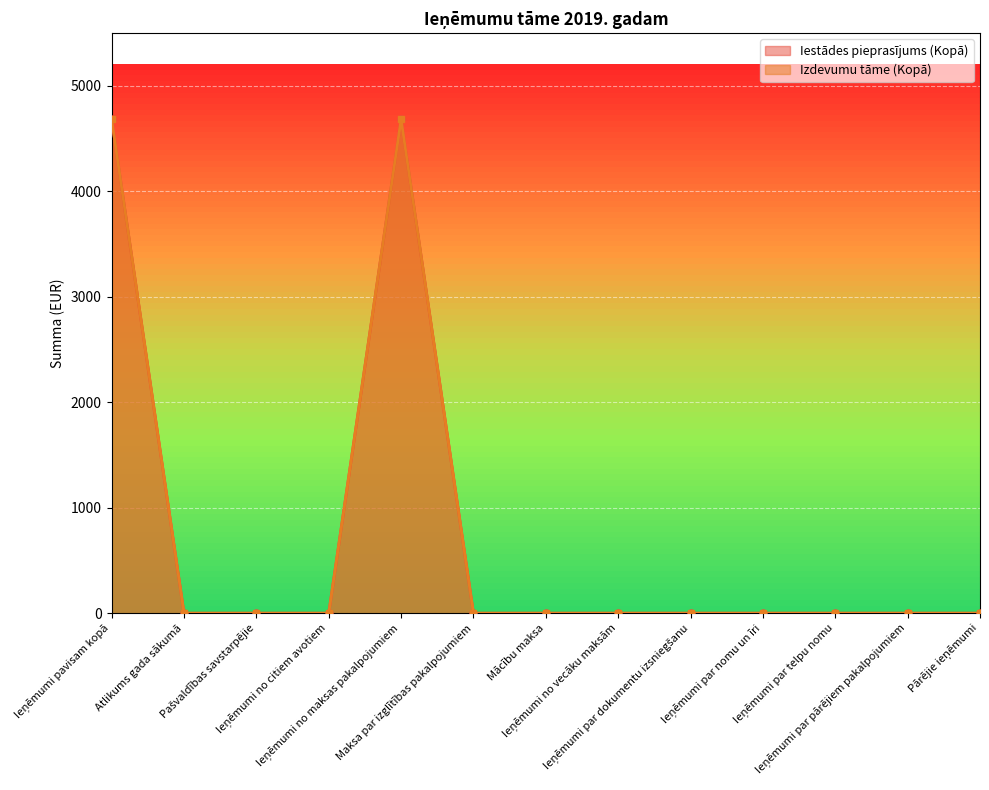

The Izdevumu tāme (Kopā) series shows -1719 at Ieņēmumi par nomu un īri. True or false?

False